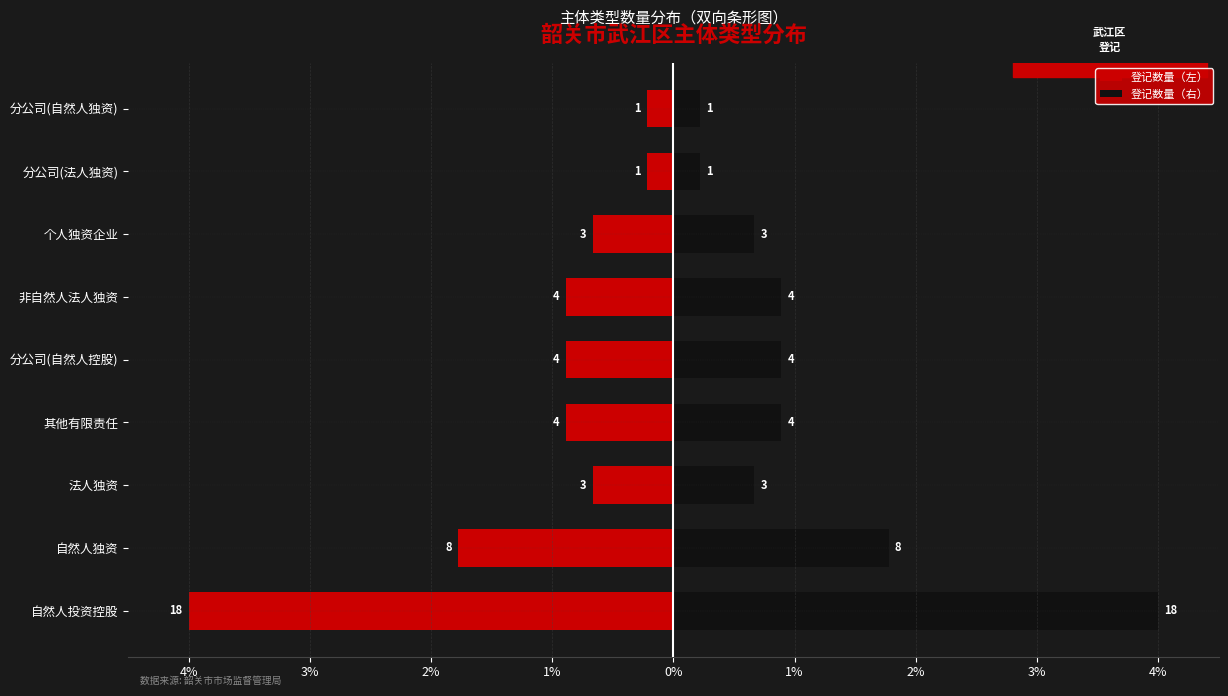

What are all the series names shown in the legend?

登记数量（左）, 登记数量（右）